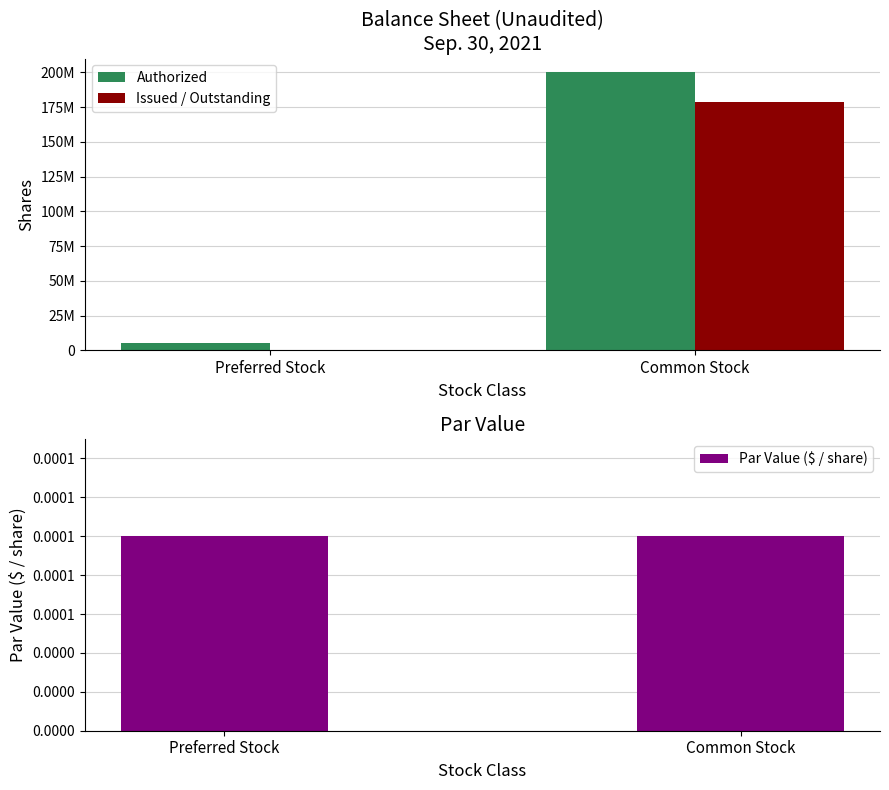

At Preferred Stock, list the series in order from largest to smallest.

Authorized, Par Value ($ / share), Issued / Outstanding